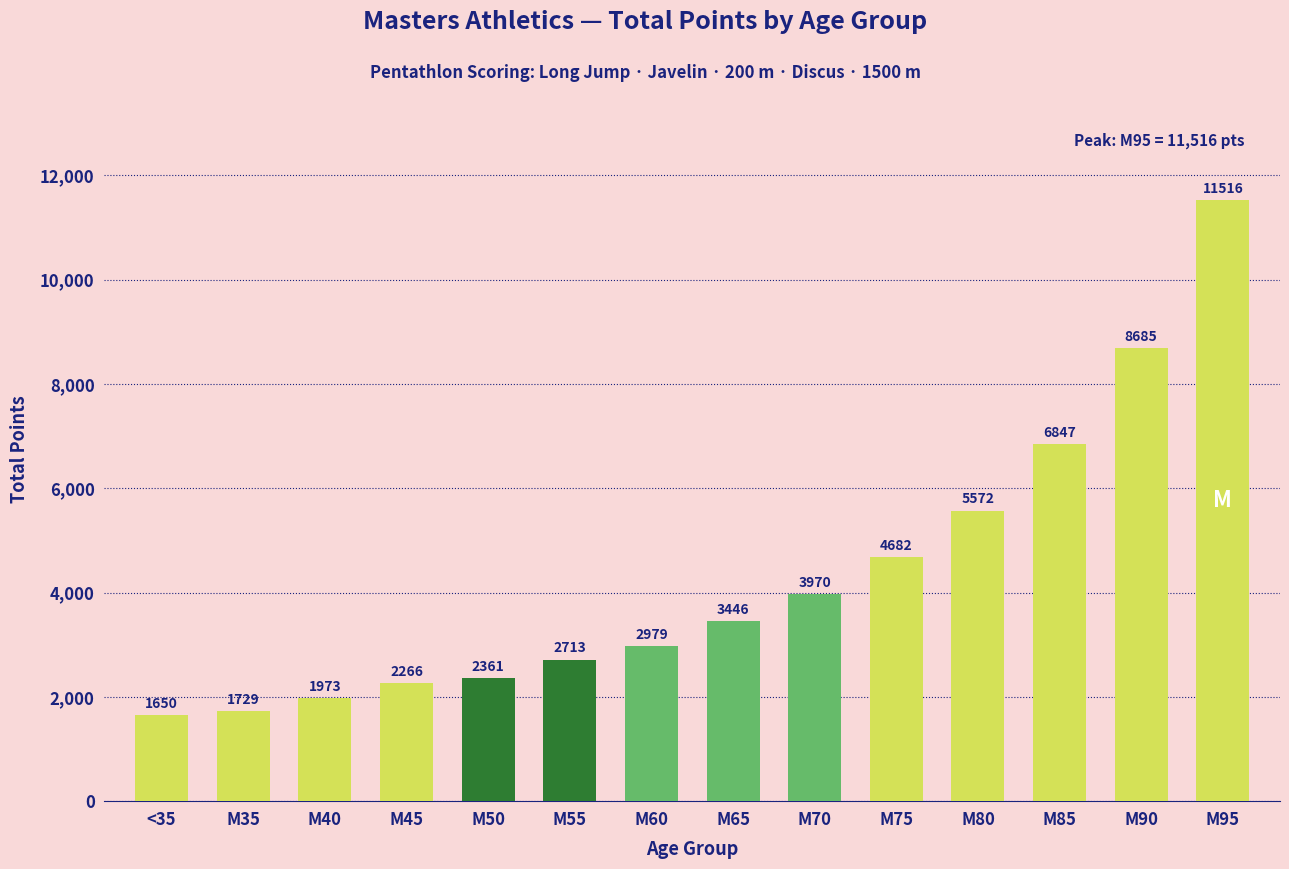

List the labels in order of value, smallest first.

<35, M35, M40, M45, M50, M55, M60, M65, M70, M75, M80, M85, M90, M95